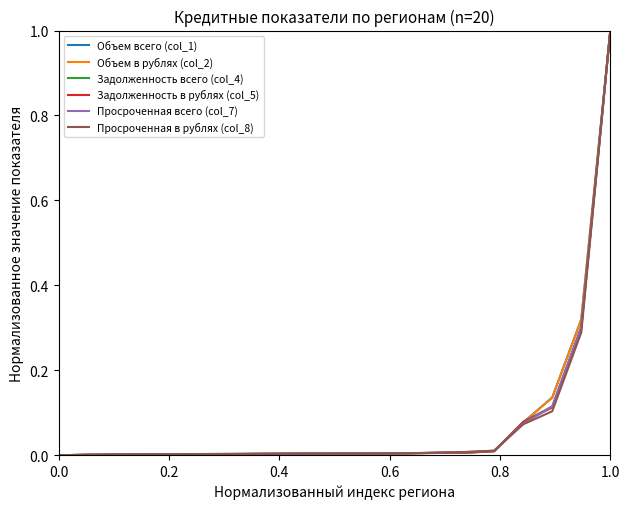

What is the maximum value for Просроченная всего (col_7)?

1.0